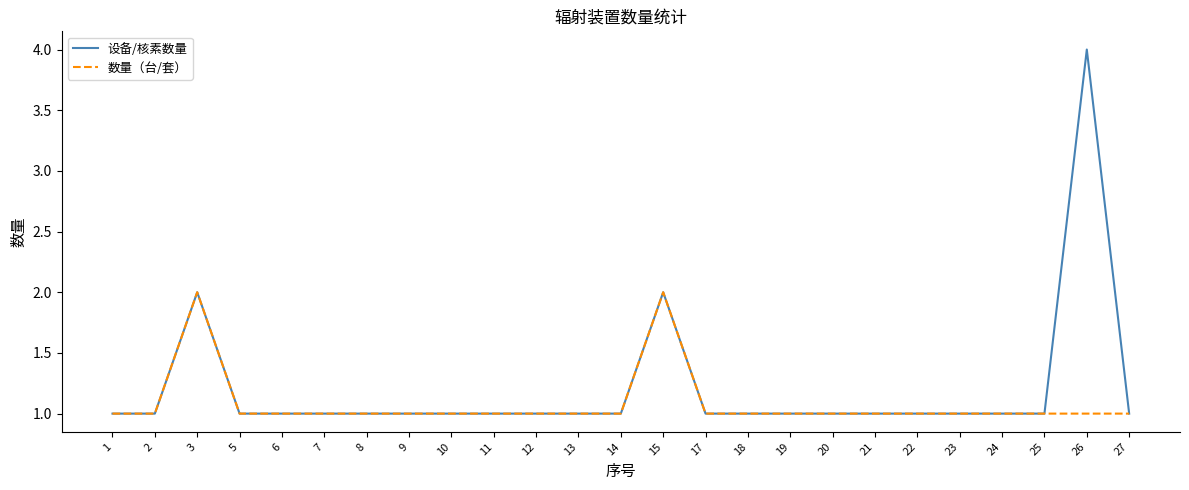

How many categories are shown in the chart?

25